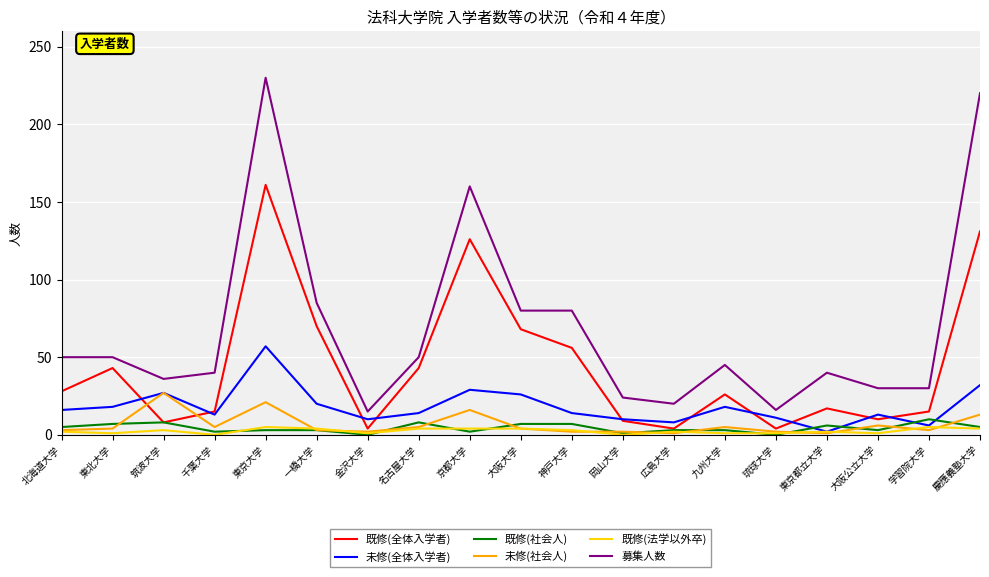

At which category does the chart reach its peak across all series?

東京大学